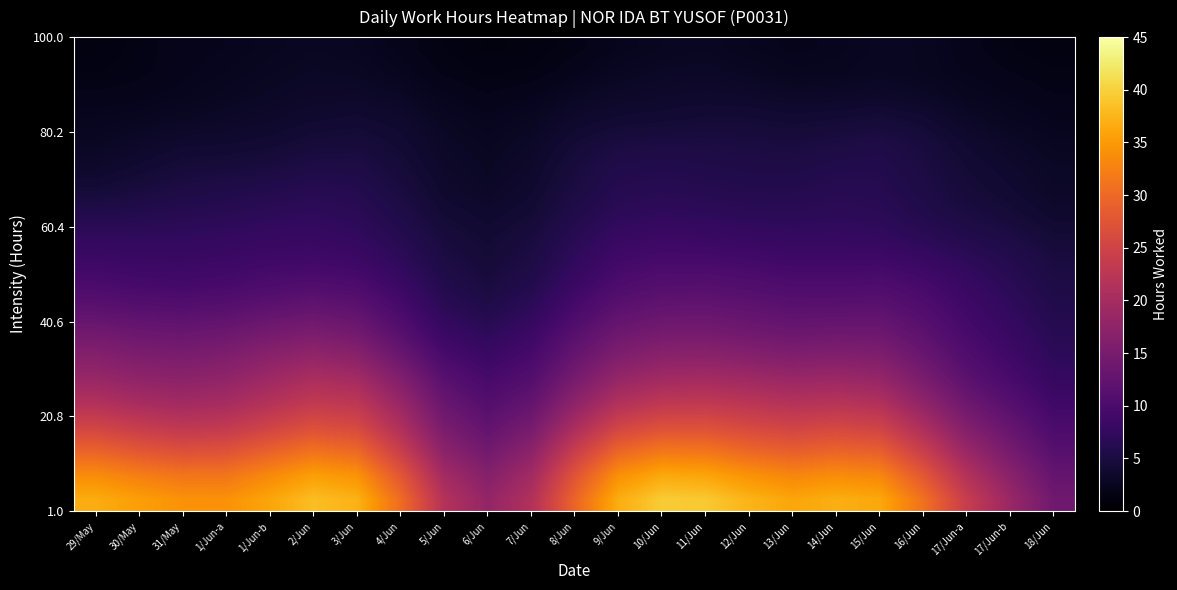

How many data points does each series have?

23